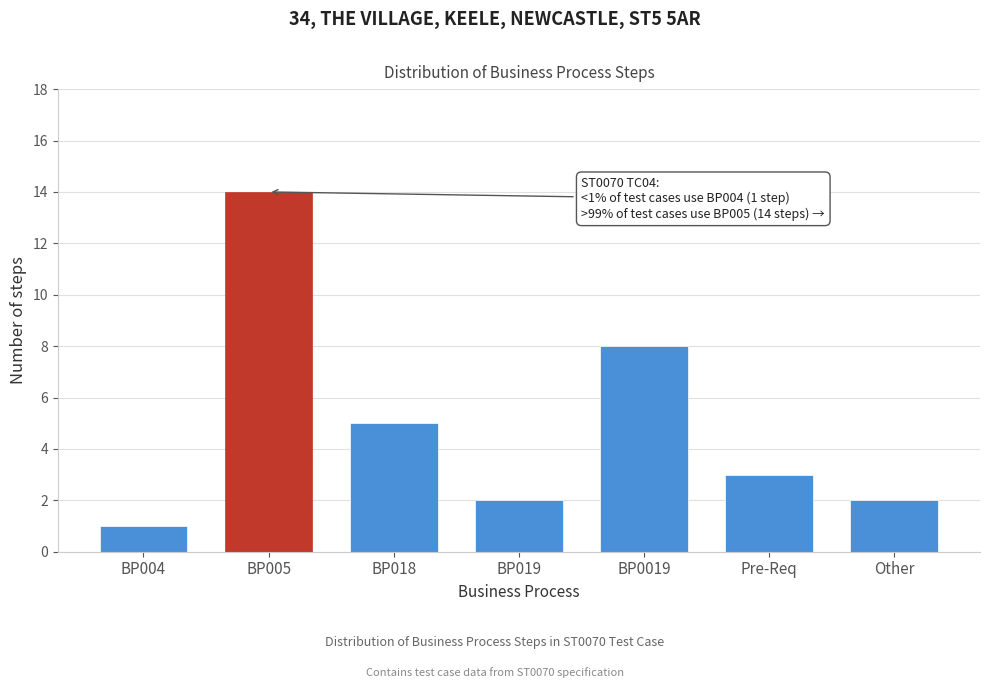

Reading left to right, list all the values displayed in this chart.

1	14	5	2	8	3	2